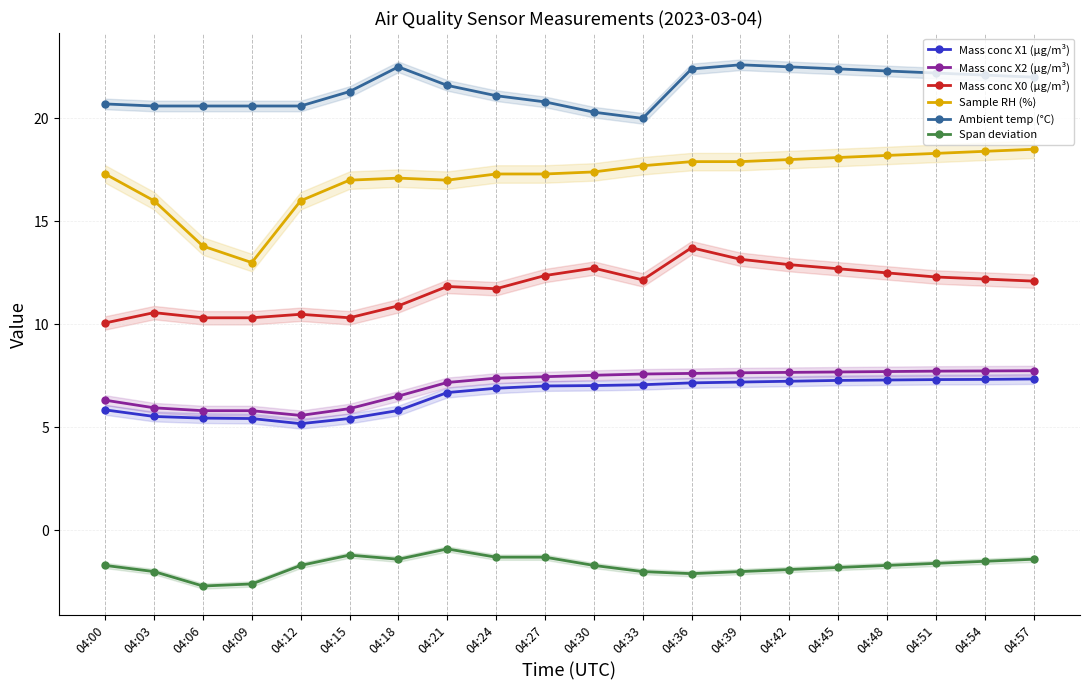

The value of Mass conc X1 (μg/m³) at 04:48 is 12.5. True or false?

False